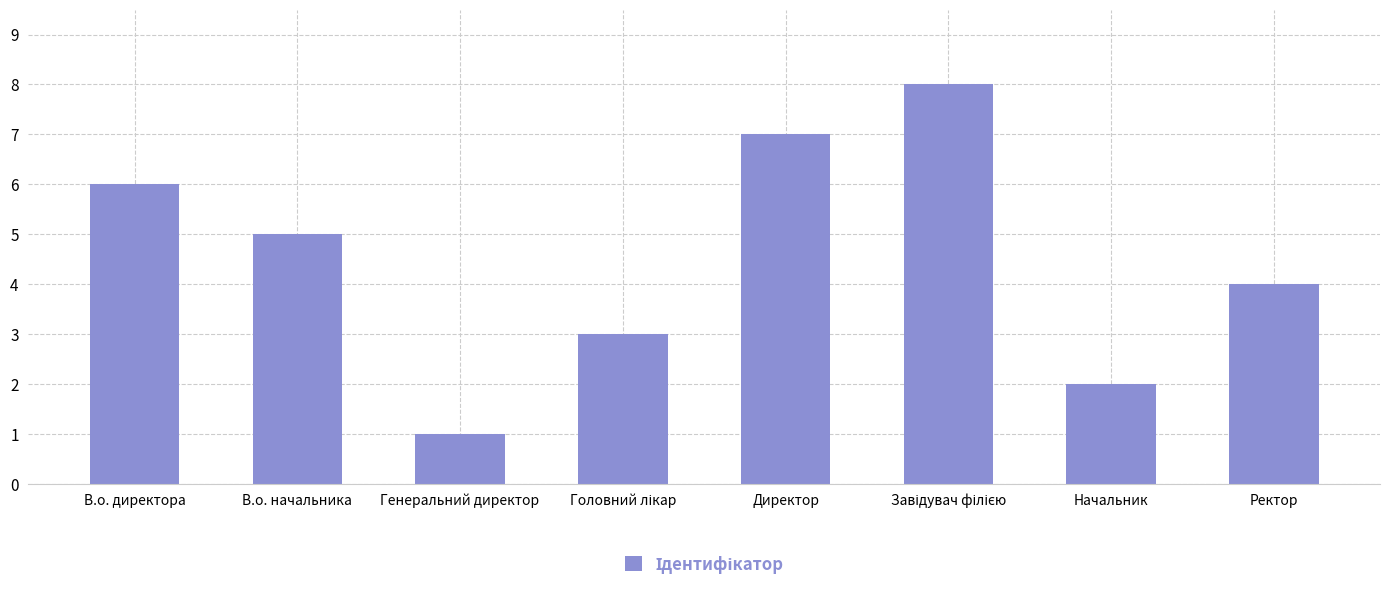

The value at В.о. директора is 4. True or false?

False